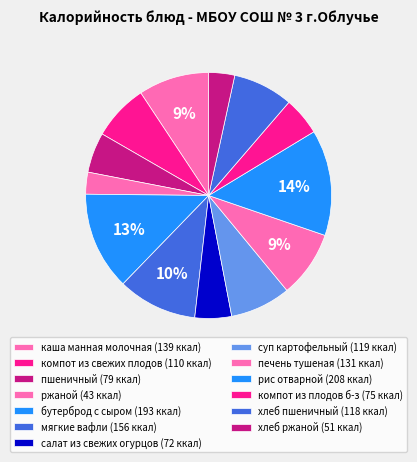

Count the number of slices in the pie.

13